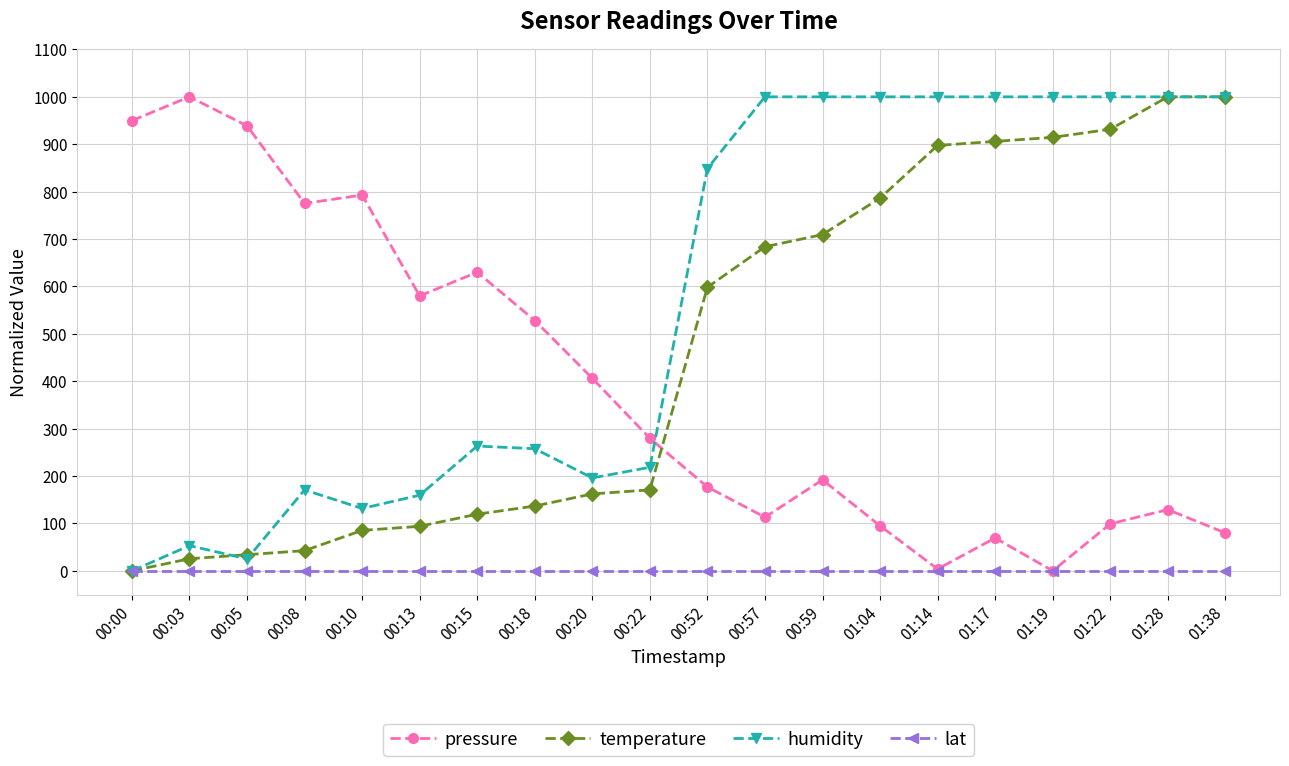

How many times do pressure and temperature cross each other?

1